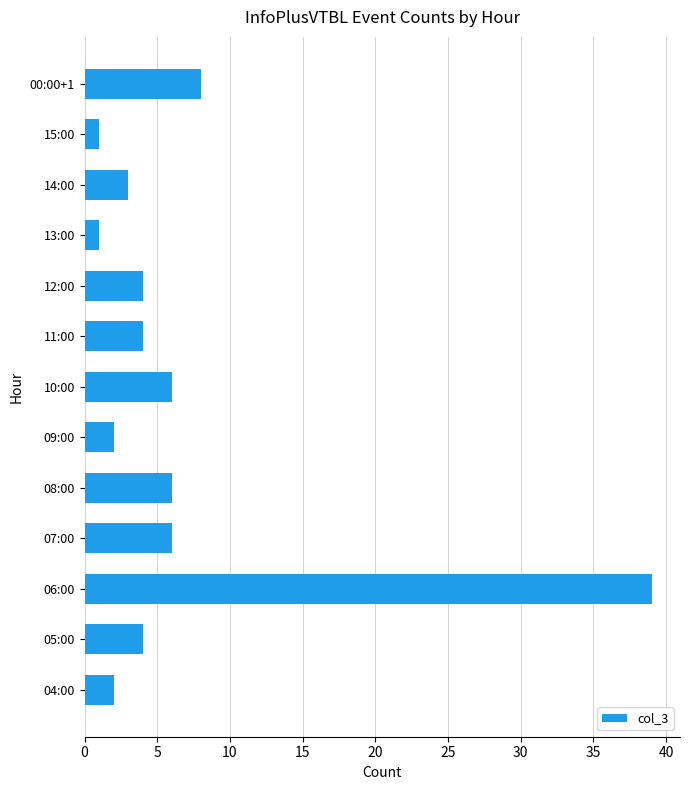

Which category has the highest value across all series?

06:00